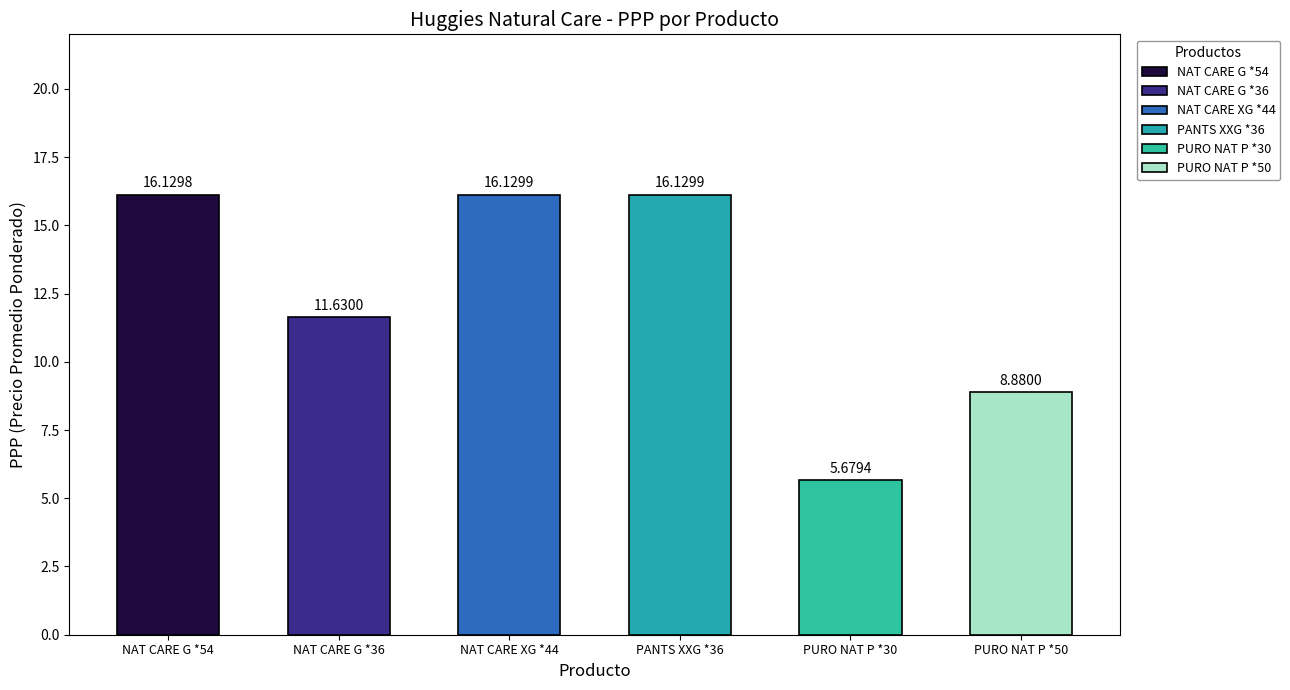

The HUGGIES PAÑAL INF NAT CARE PANTS XXG*36 series shows 16.1 at Valor Descuento. True or false?

True